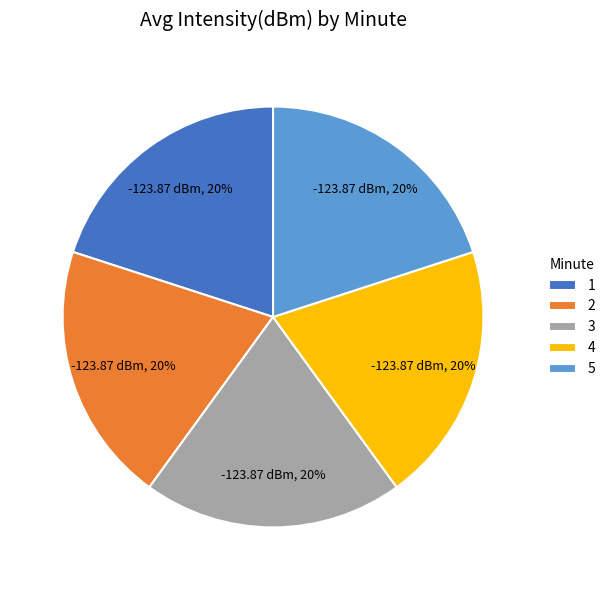

To the nearest percent, what percentage of the pie is 5?

20%